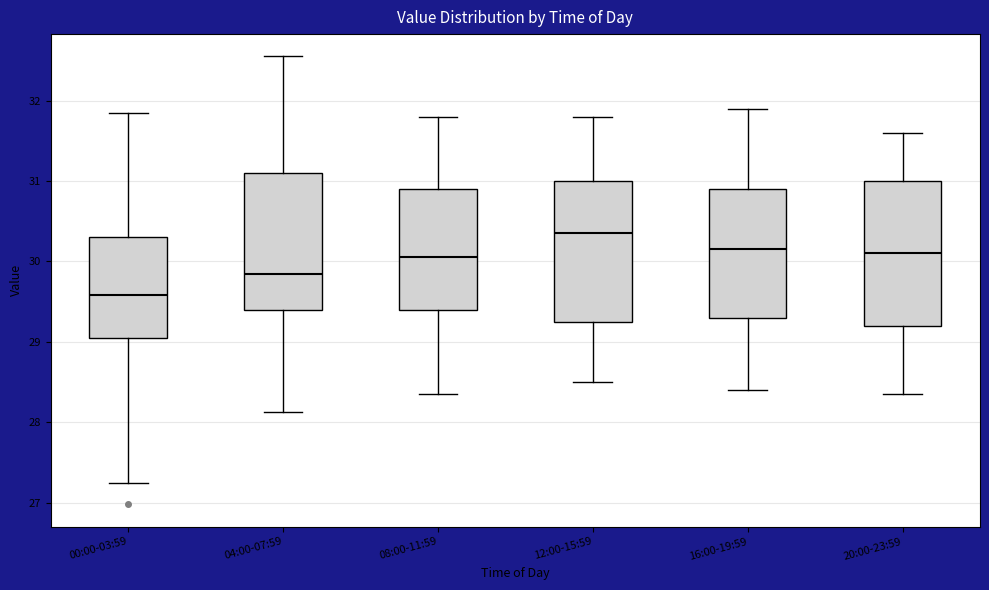

Which box has the lowest median line?

00:00-03:59